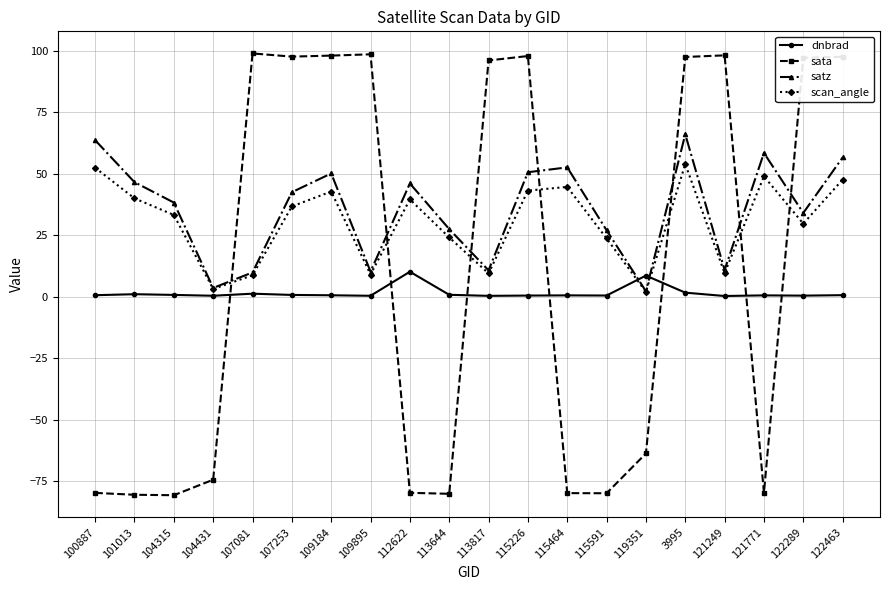

List the series in order of their overall mean, lowest first.

dnbrad, sata, scan_angle, satz